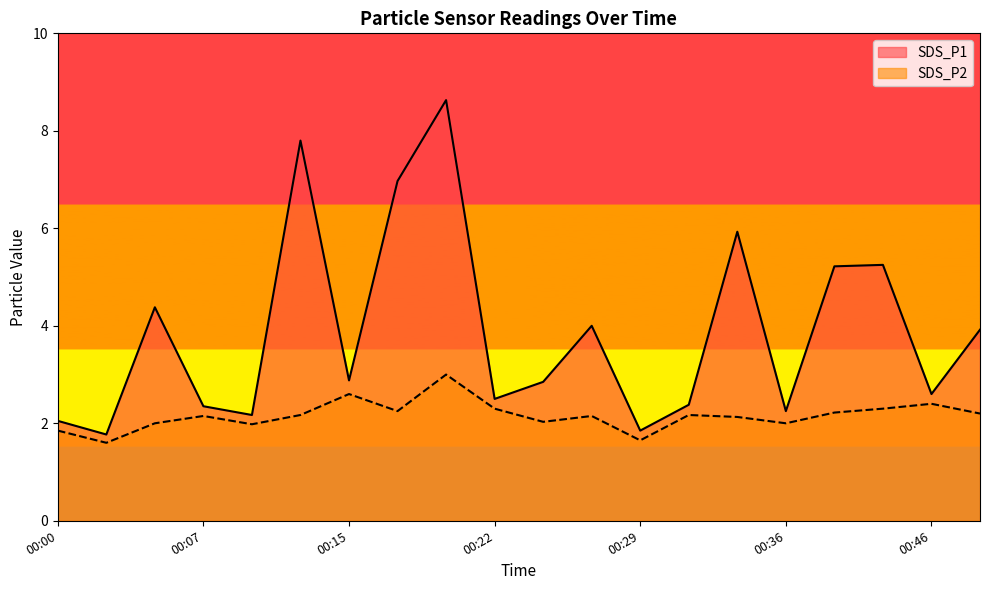

Reading right to left, transcribe all the data shown in this chart.

SDS_P1: 00:49=3.9	00:46=2.6	00:41=5.2	00:39=5.2	00:36=2.2	00:34=5.9	00:32=2.4	00:29=1.9	00:27=4.0	00:24=2.9	00:22=2.5	00:19=8.6	00:17=7.0	00:15=2.9	00:12=7.8	00:10=2.2	00:07=2.4	00:05=4.4	00:02=1.8	00:00=2.0
SDS_P2: 00:49=2.2	00:46=2.4	00:41=2.3	00:39=2.2	00:36=2.0	00:34=2.1	00:32=2.2	00:29=1.6	00:27=2.1	00:24=2.0	00:22=2.3	00:19=3.0	00:17=2.2	00:15=2.6	00:12=2.2	00:10=2.0	00:07=2.1	00:05=2.0	00:02=1.6	00:00=1.9